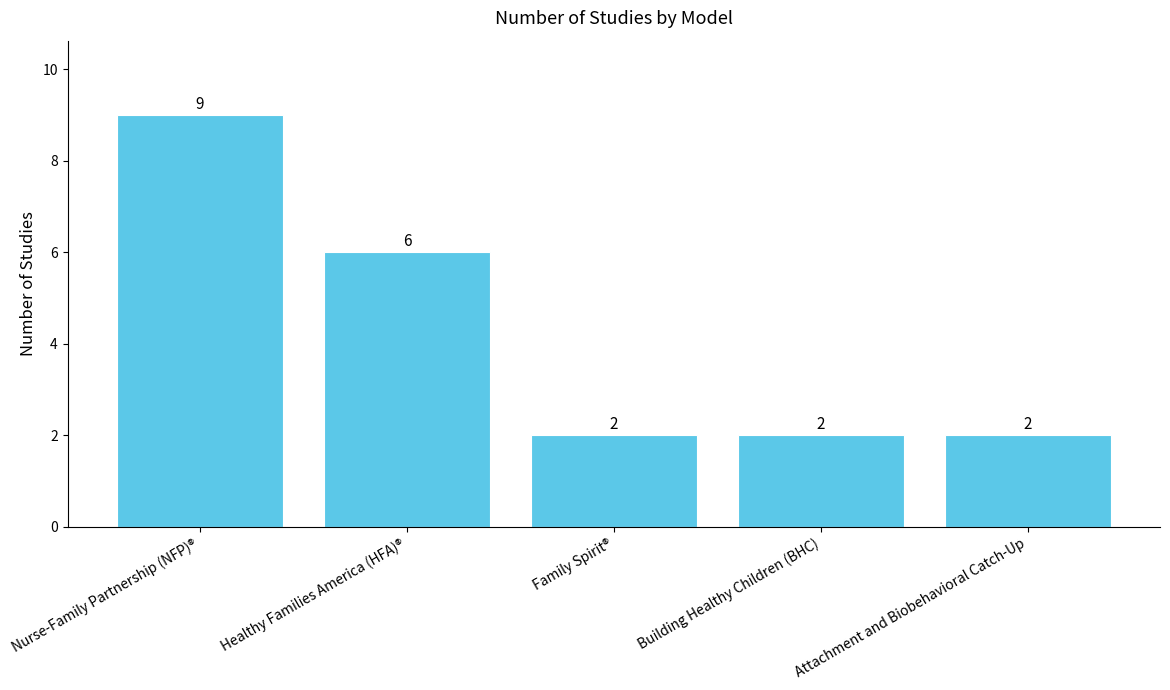

Count the number of categories in the chart.

5